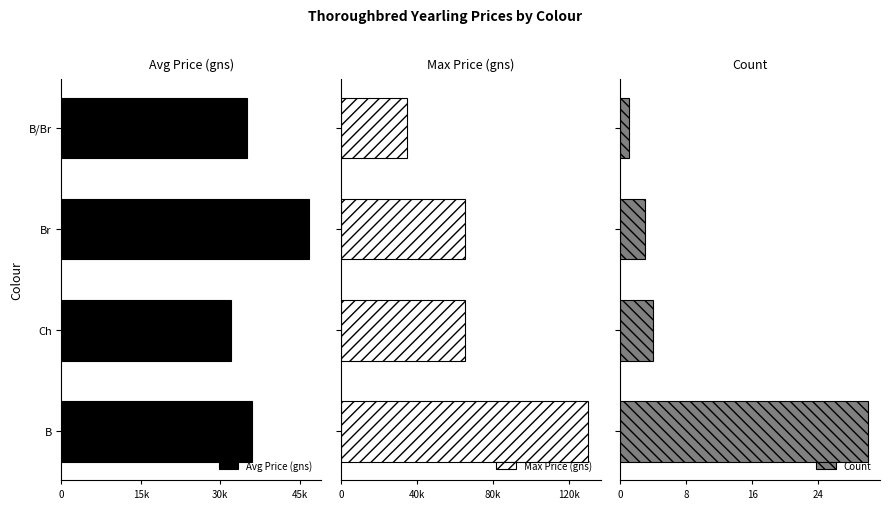

Reading right to left, list all the values displayed in this chart.

Avg Price (gns): 35000	46667	32000	35983
Max Price (gns): 35000	65000	65000	130000
Count: 1	3	4	30